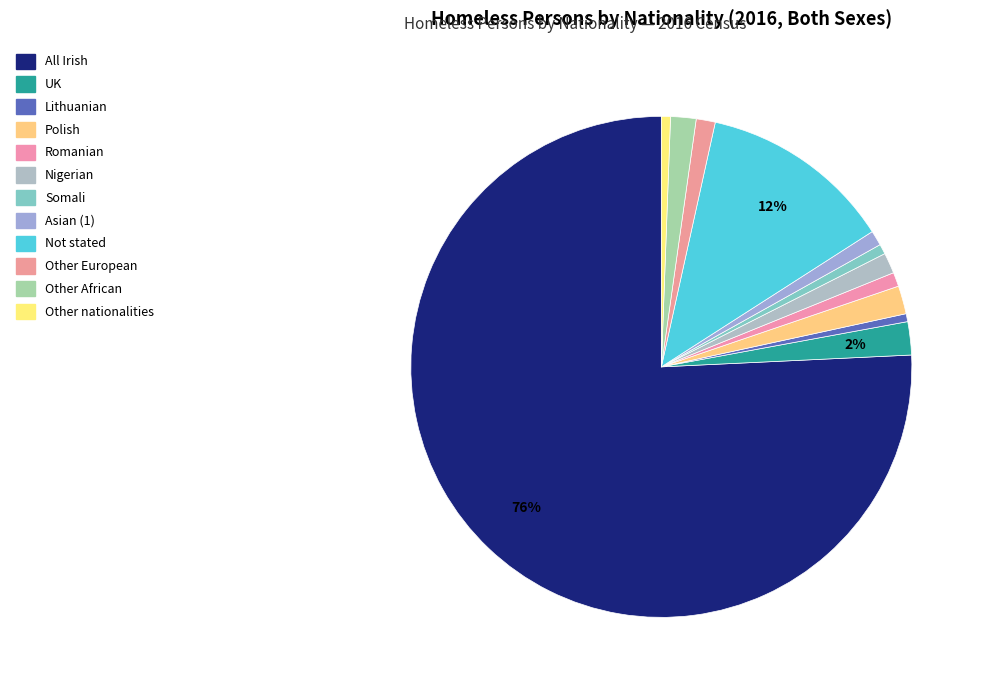

What portion of the pie excludes Other African?

98.4%